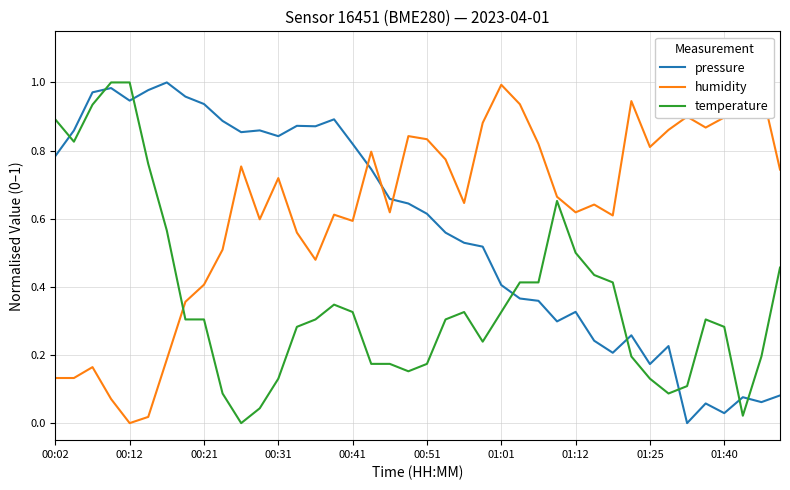

True or false: temperature has more than 2 interior local peaks.

True